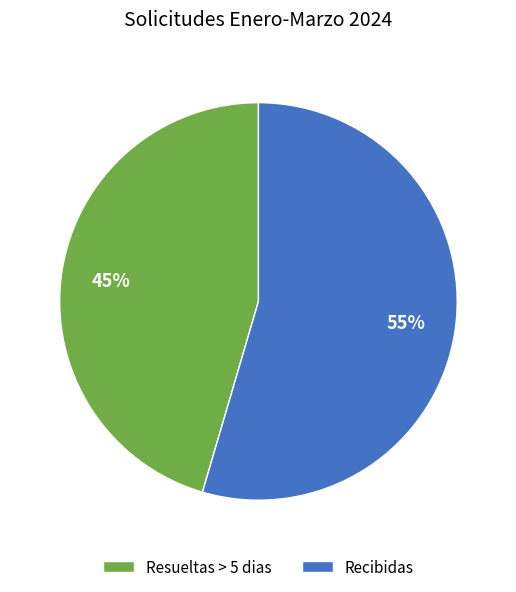

What percentage is the Resueltas > 5 dias slice, to the nearest percent?

45%